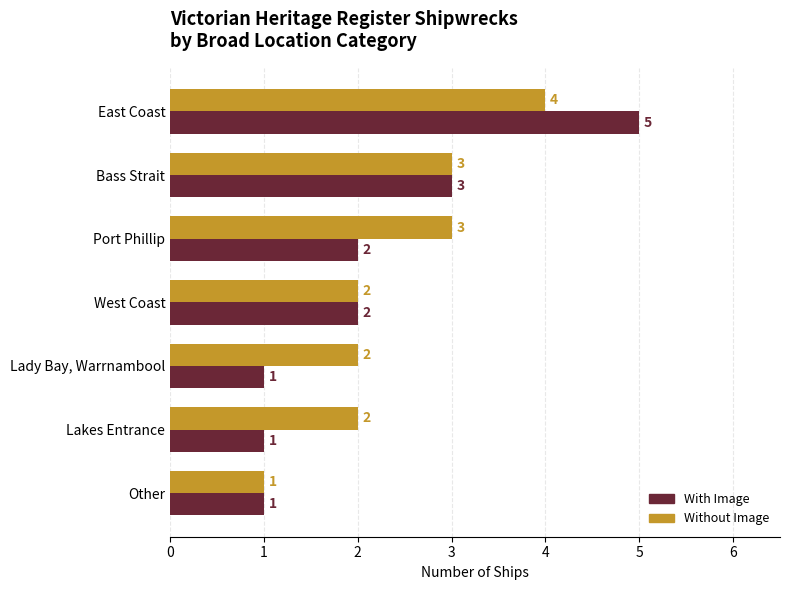

What is the sum of all Without Image values?

17